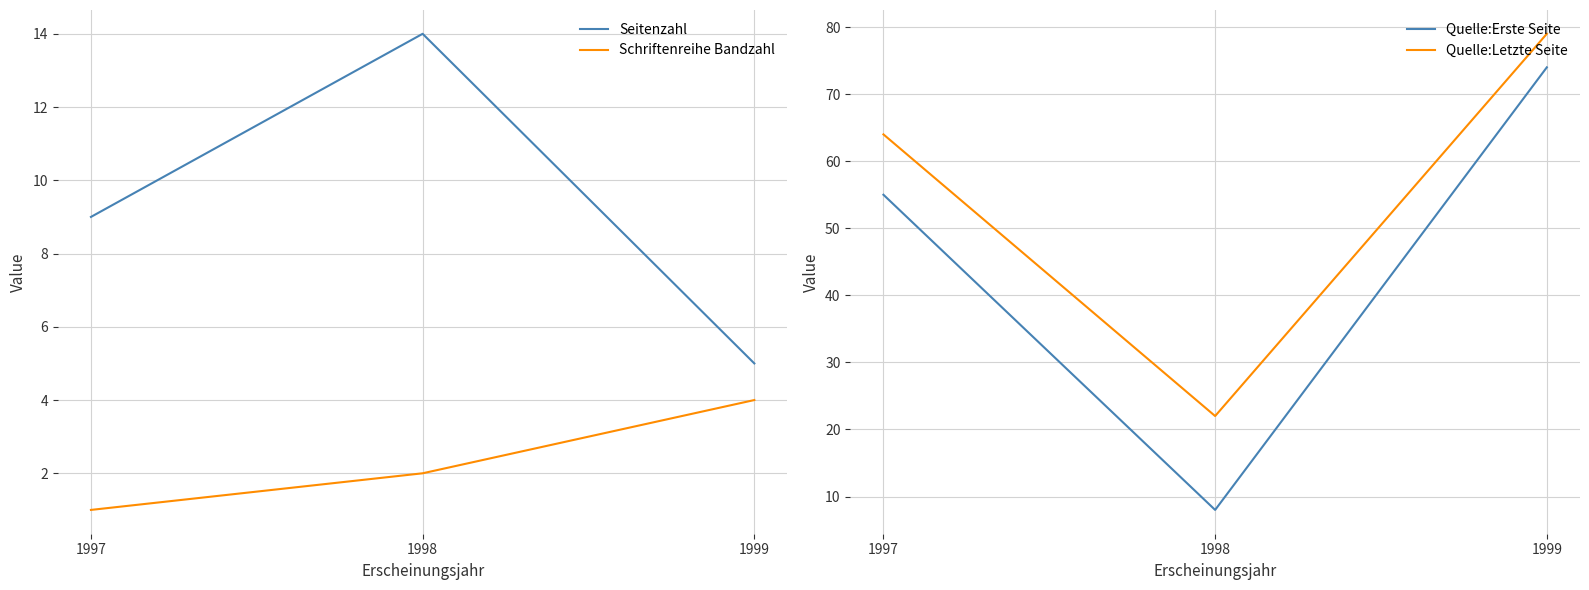

What is the maximum value shown in the chart?

79